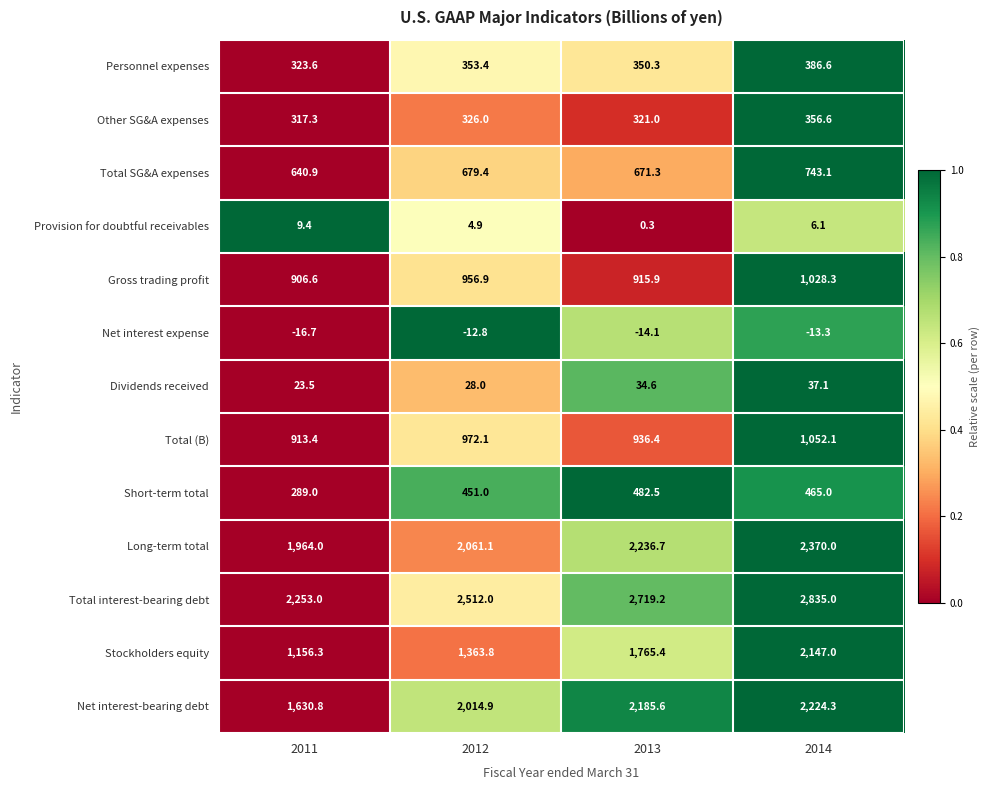

What is the difference between the maximum and minimum values in the Net interest-bearing debt series?

593.5